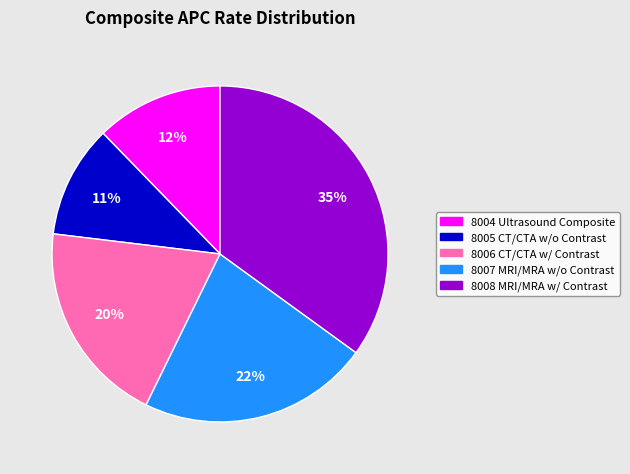

Do 8006 CT/CTA w/ Contrast and 8007 MRI/MRA w/o Contrast together represent more than half of the pie?

No